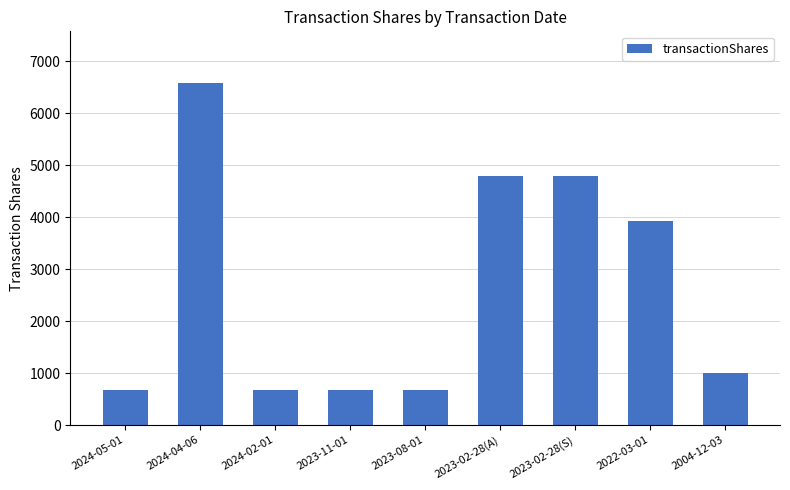

What is the difference between the second highest and second lowest values?

4120